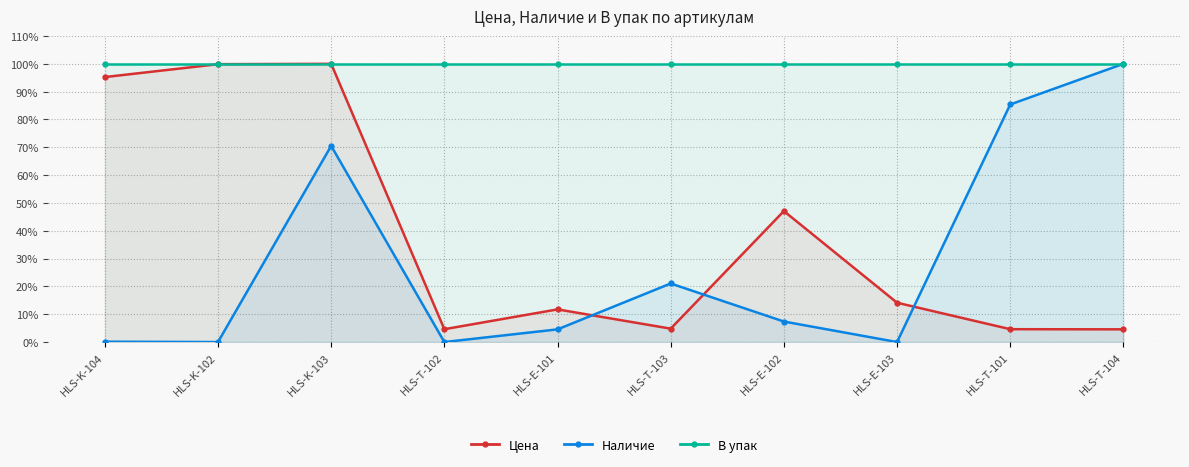

What is the value of the Наличие point at the 3rd from the left?

70.5